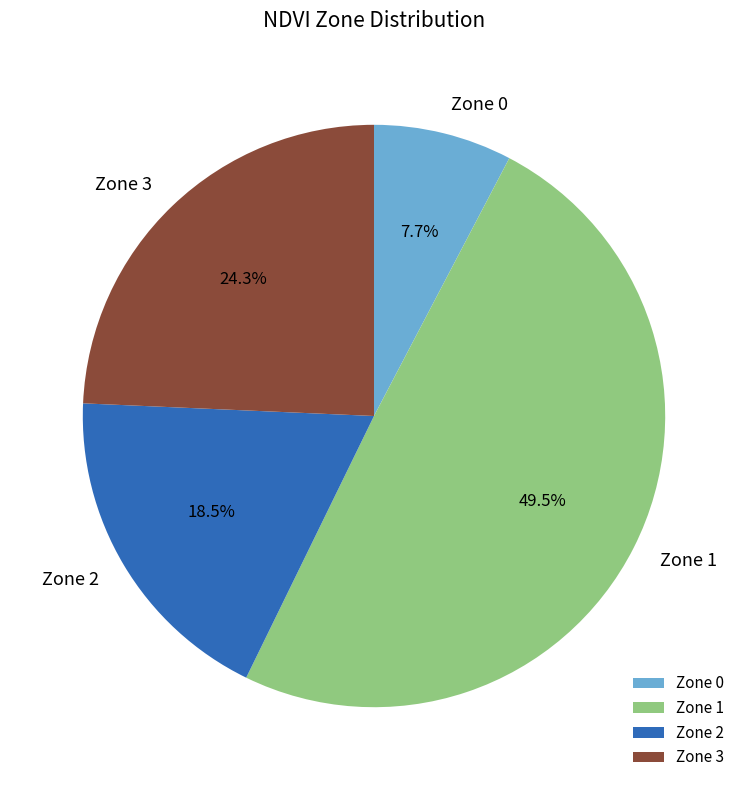

Does Zone 1 represent more than half of the total?

No